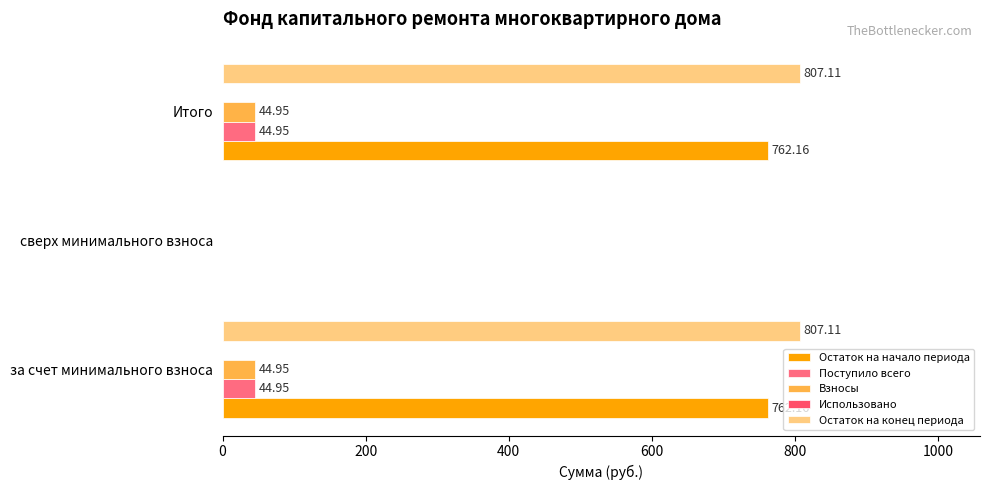

How many values in Остаток на начало периода are above zero?

2